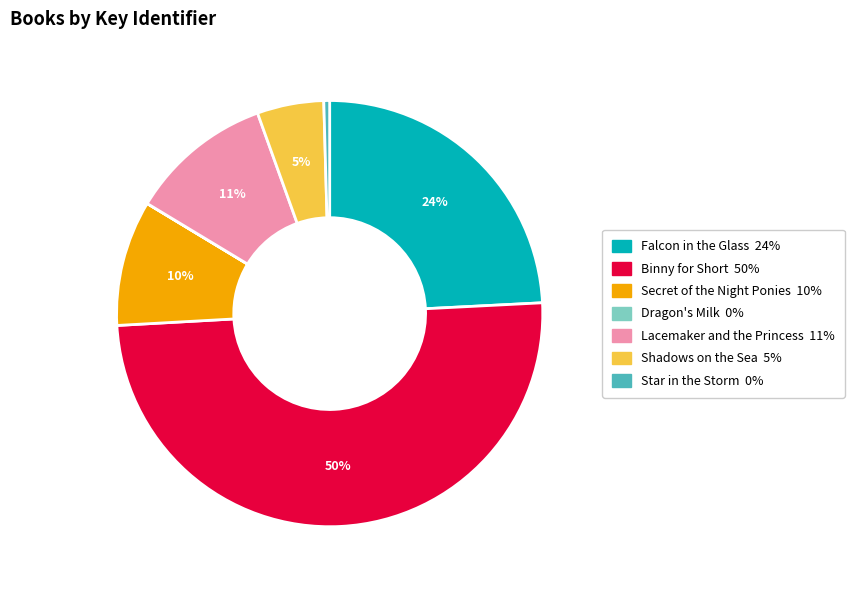

Is Shadows on the Sea the majority of the pie?

No